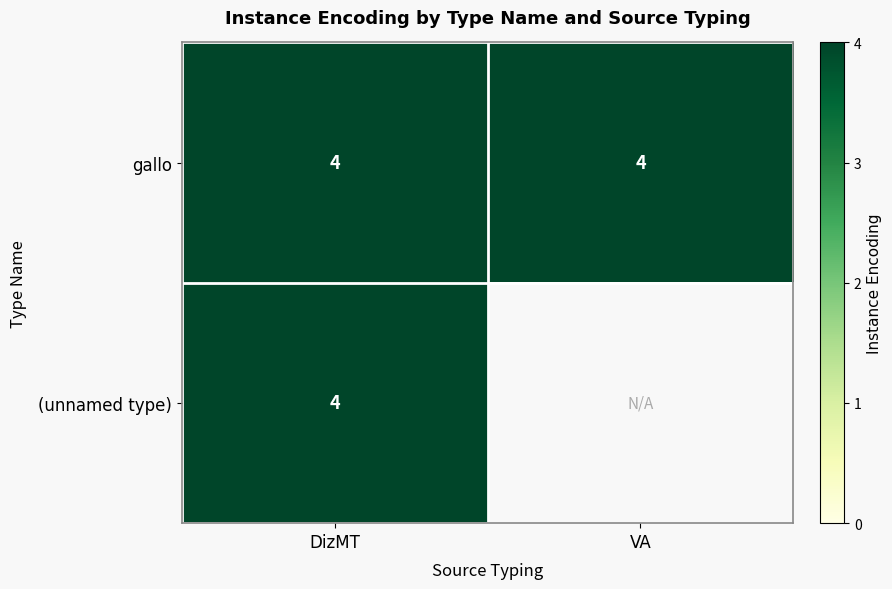

Is it true that (unnamed) equals -1 at VA?

False